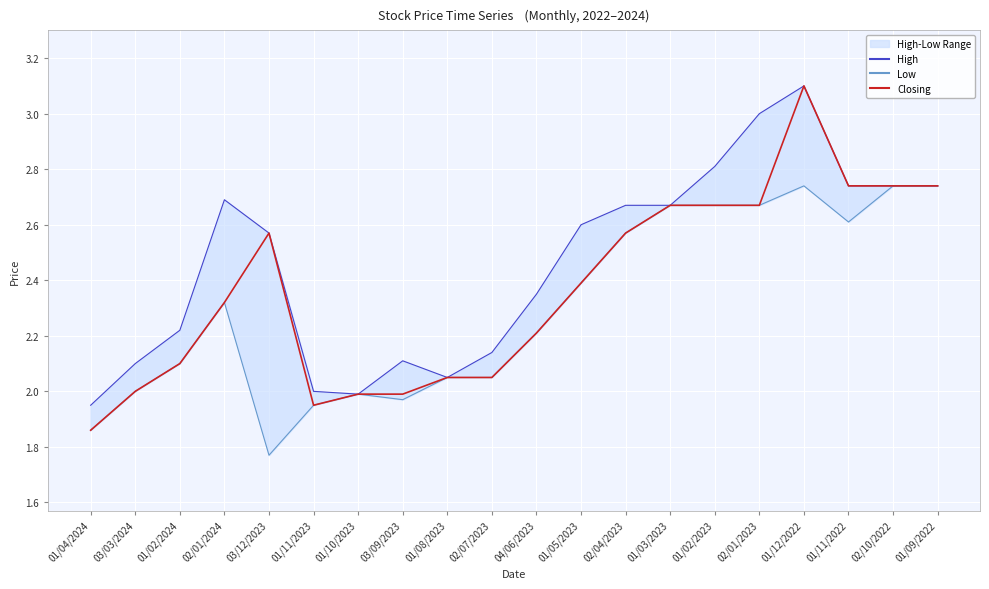

Where is the first local minimum for Low?

03/12/2023